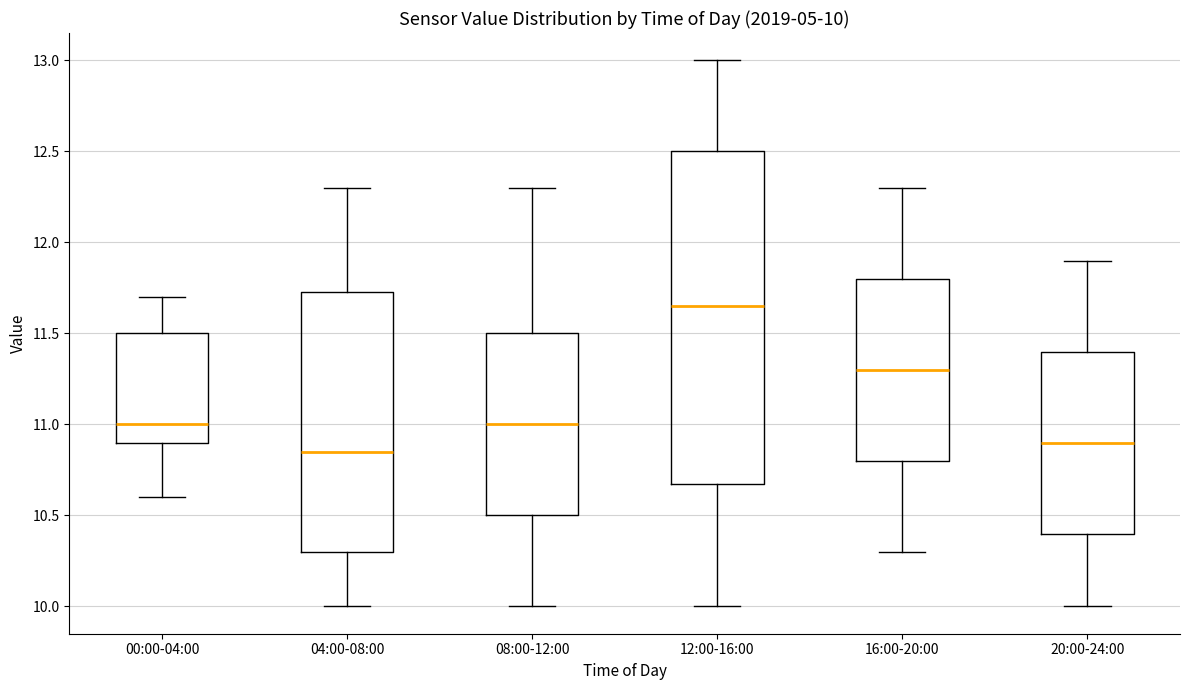

Comparing the boxes themselves (not the whiskers), which one is the tallest?

12:00-16:00